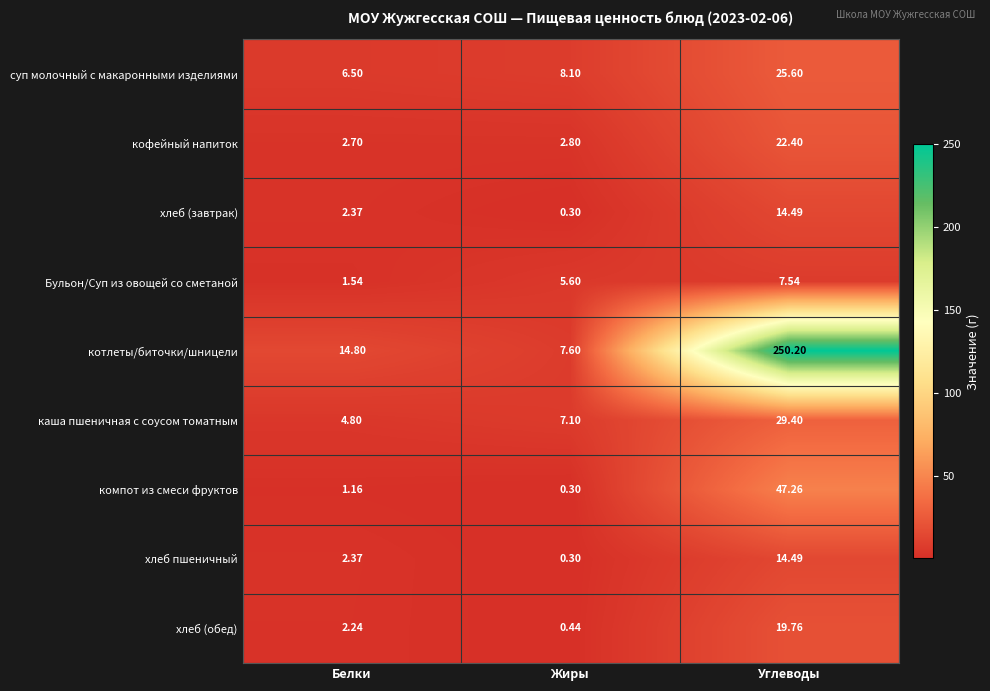

Where is Бульон/Суп из овощей со сметаной nearest to the value 4?

Жиры